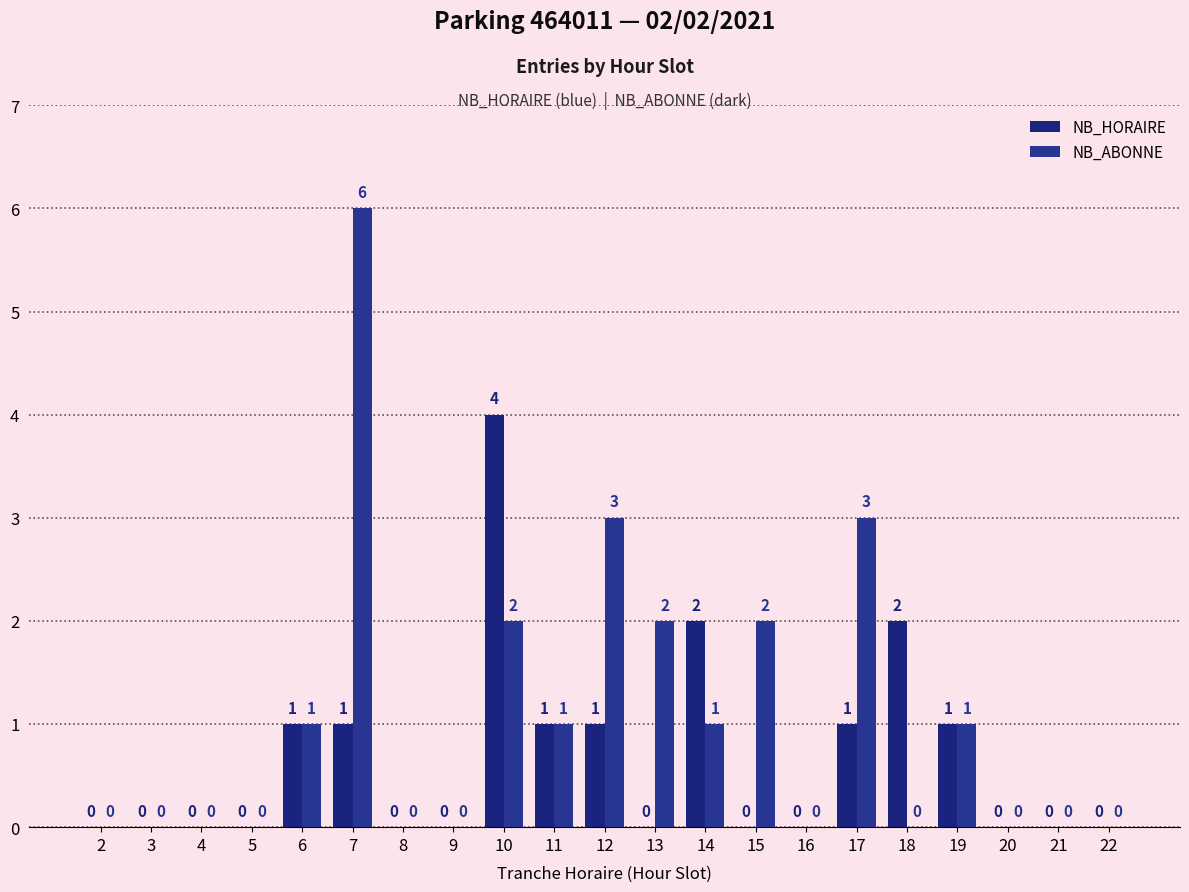

Which series has the largest total across all categories?

NB_ABONNE